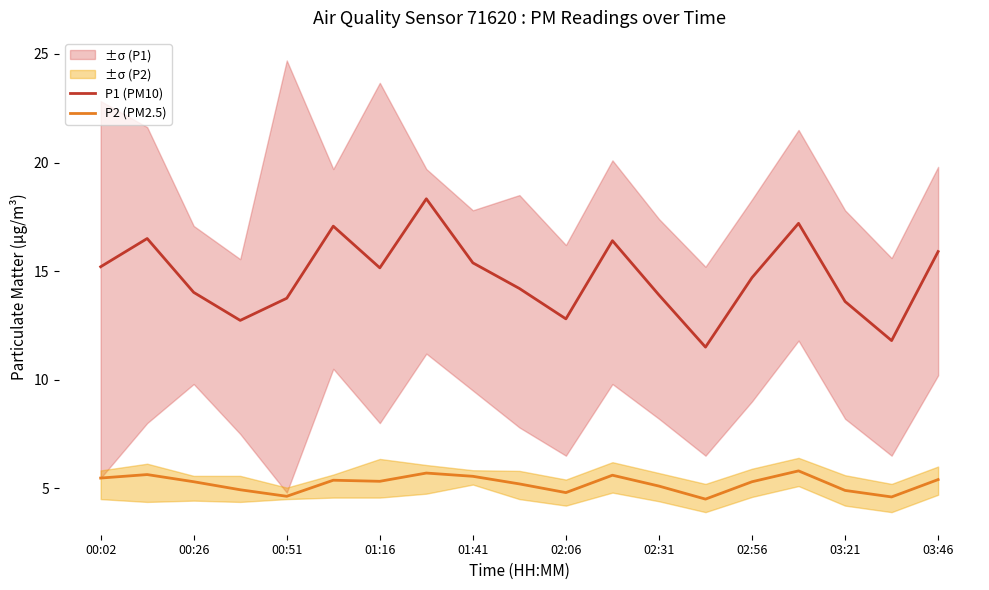

True or false: P2 (PM2.5) has a value of 6.3 at 02:06.

False